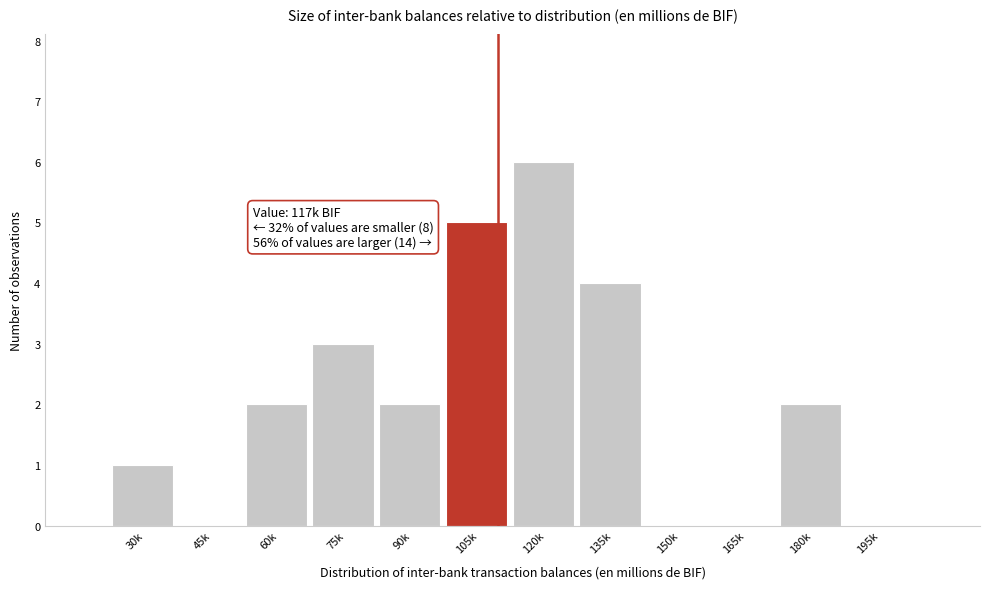

Reading left to right, extract all data points from this chart.

30k=1	45k=0	60k=2	75k=3	90k=2	105k=5	120k=6	135k=4	150k=0	165k=0	180k=2	195k=0